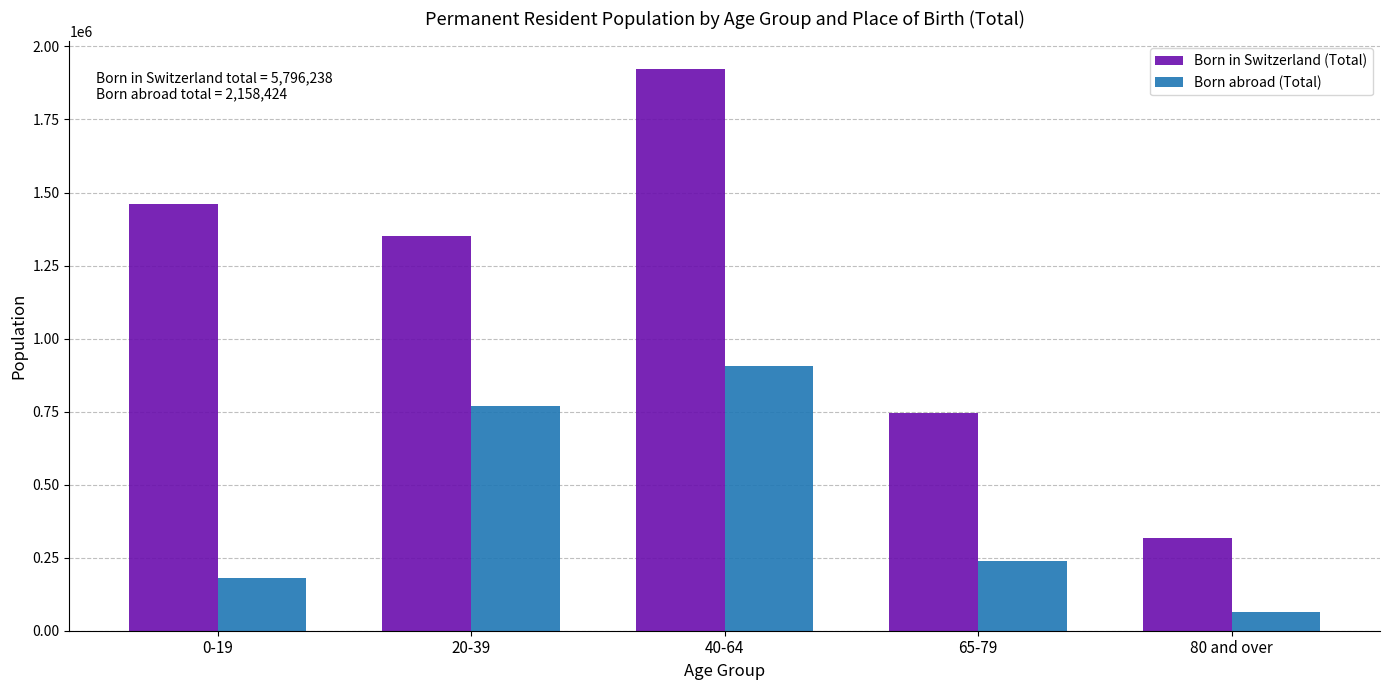

Reading right to left, what are all the values shown in this chart?

Born in Switzerland (Total): 80 and over=317680	65-79=744140	40-64=1921365	20-39=1351612	0-19=1461441
Born abroad (Total): 80 and over=64606	65-79=238726	40-64=905488	20-39=768502	0-19=181102